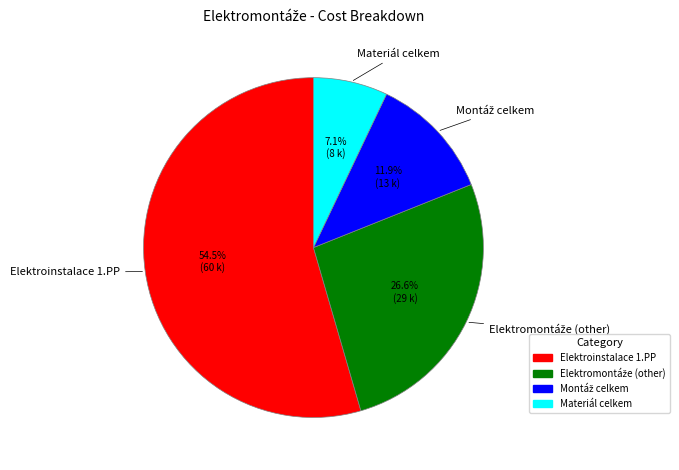

Which category accounts for the majority?

Elektroinstalace 1.PP